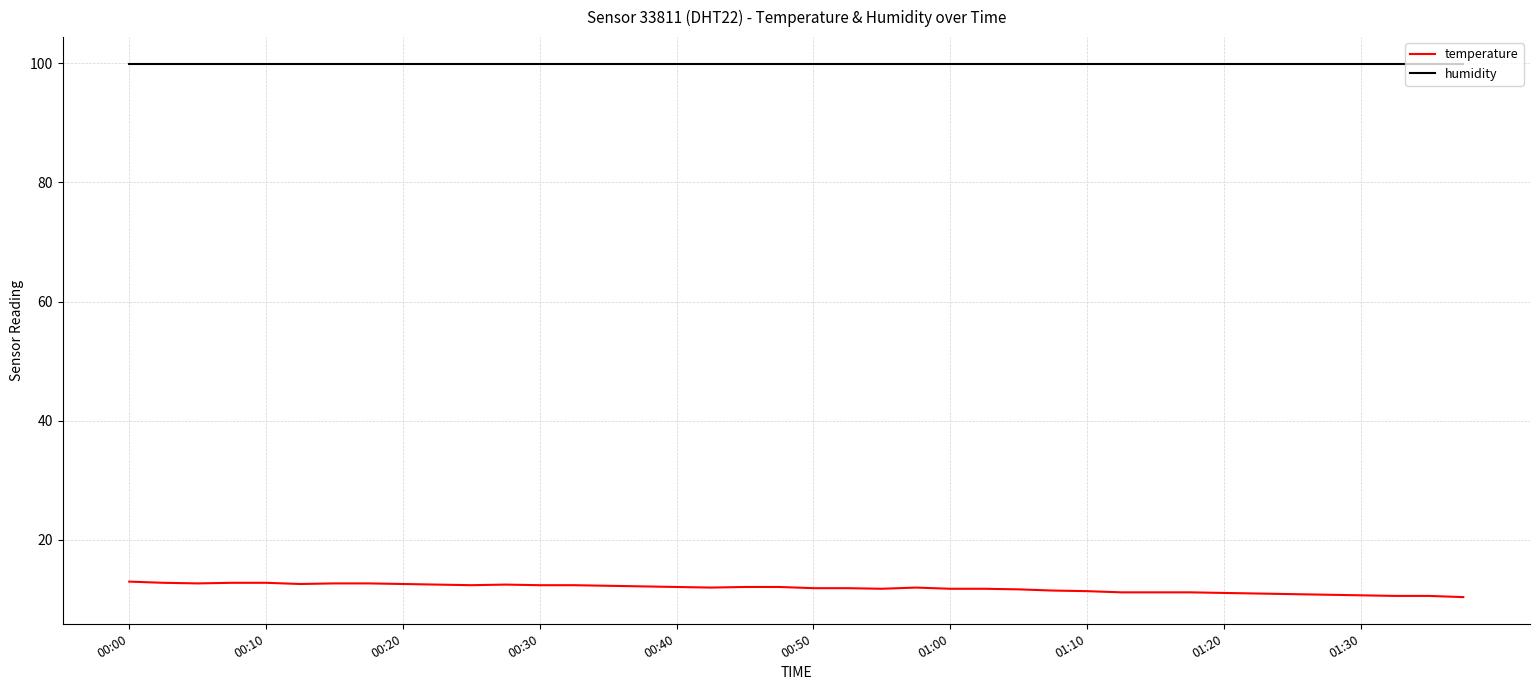

True or false: humidity and temperature intersect in this chart.

False